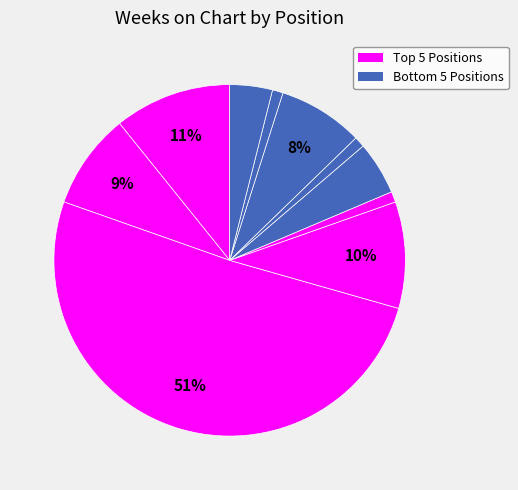

How many segments does this pie chart have?

10